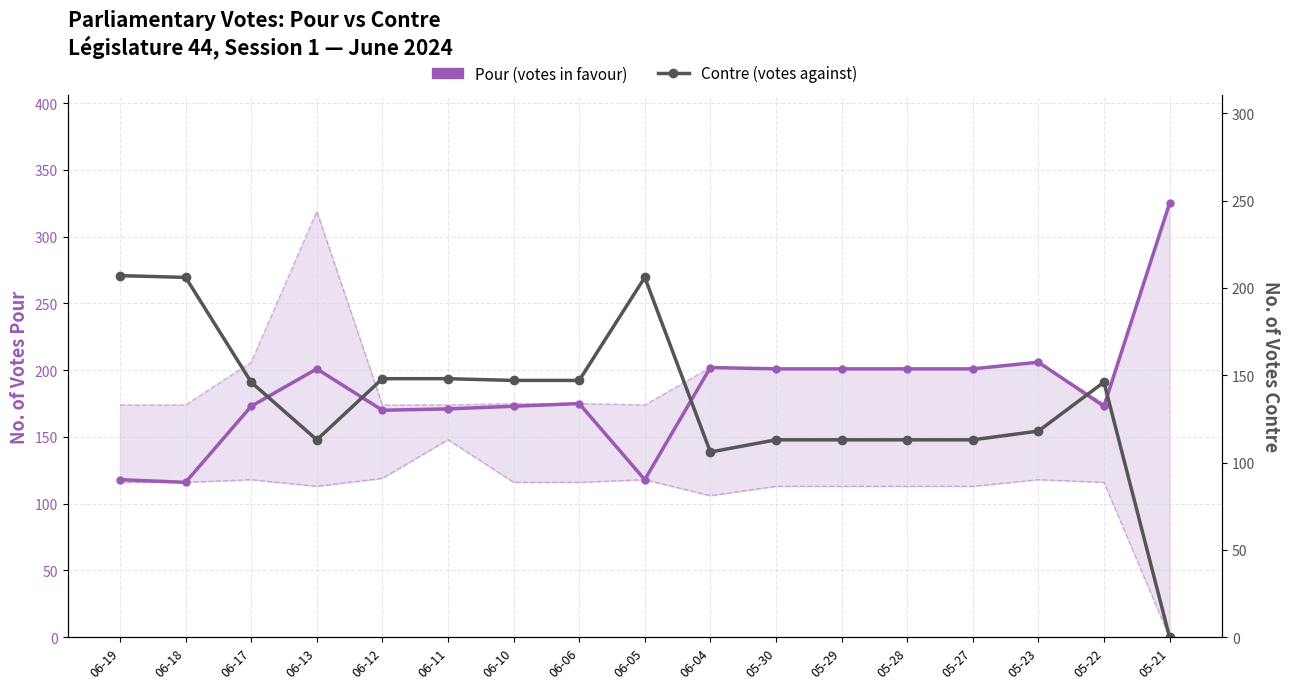

What is the sum of the Contre (votes against) values at 06-04 and 06-17?

252